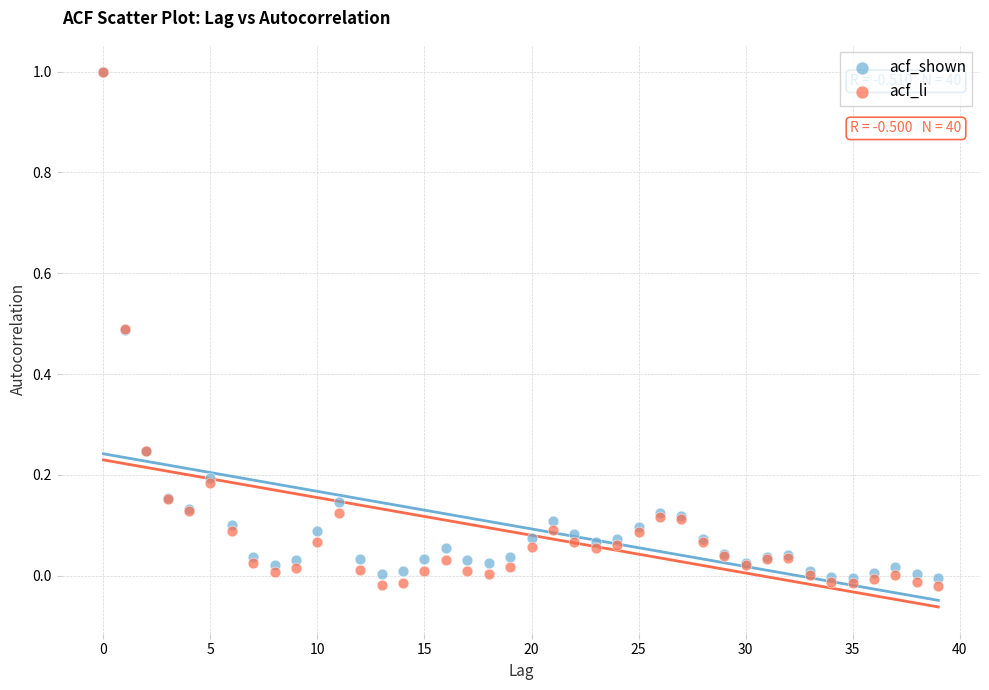

What are all the series names shown in the legend?

acf_shown, acf_li